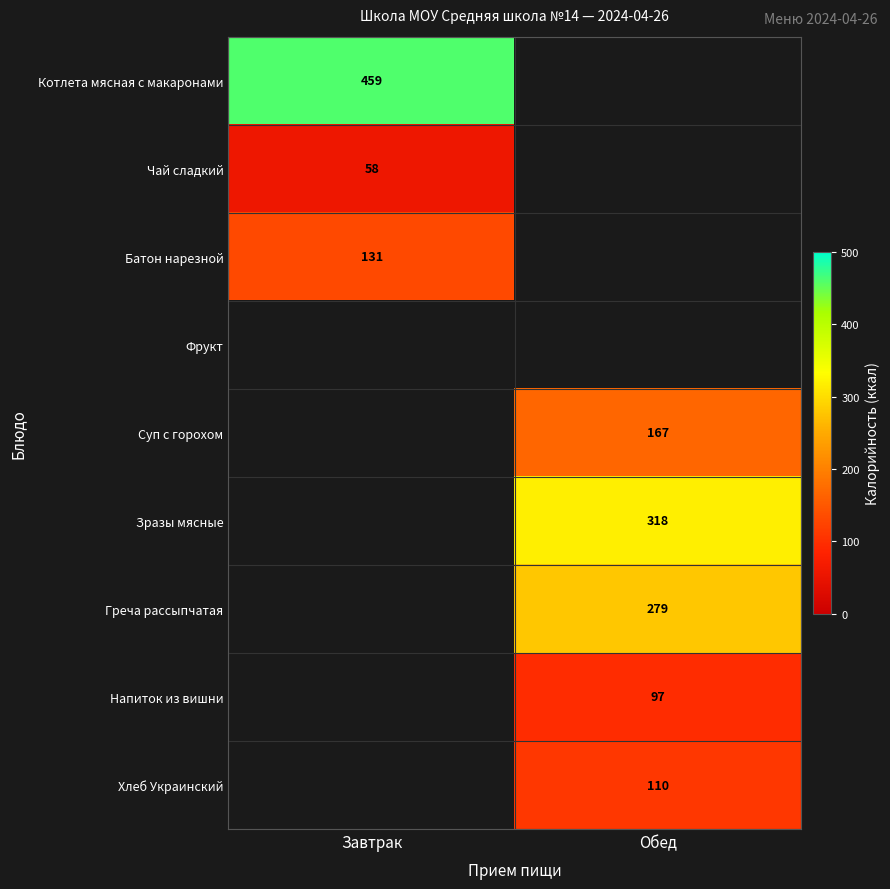

The value of Суп с горохом at Обед is 68. True or false?

False